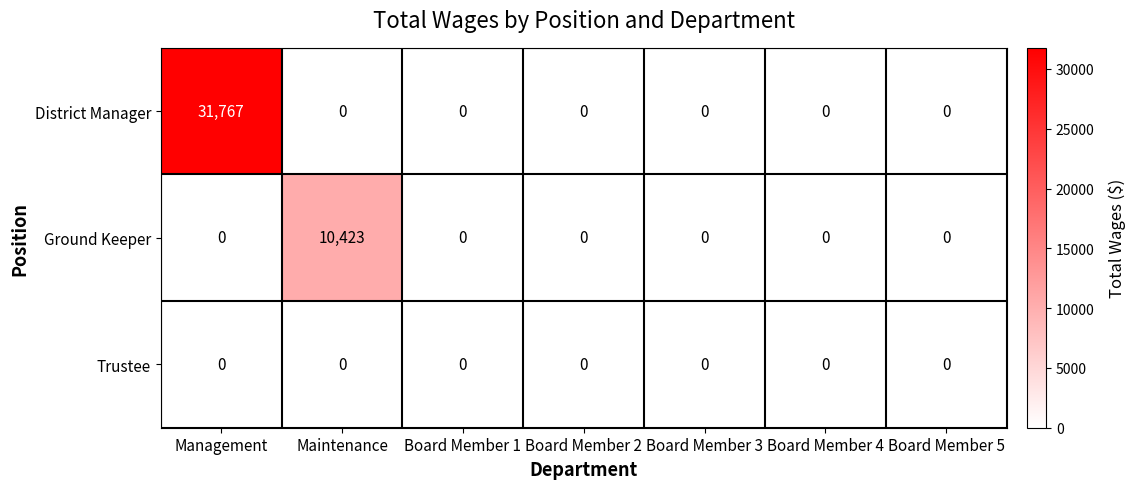

Which series changed the most between Management and Board Member 3?

District Manager